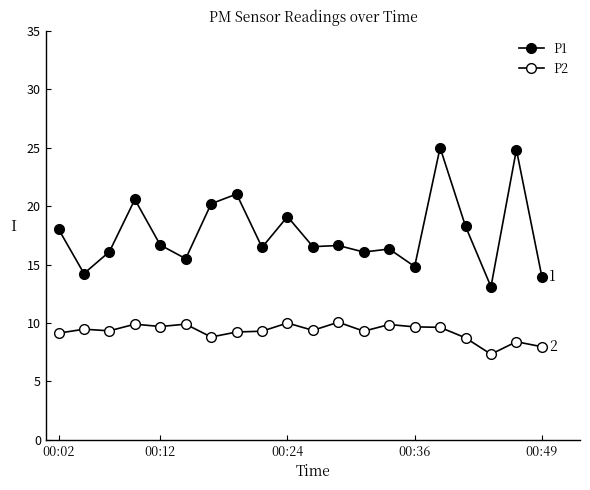

Which series has the largest total across all categories?

P1